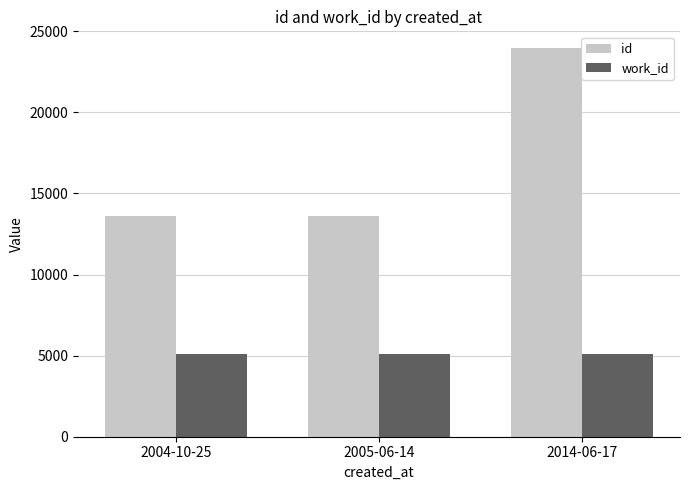

What is the smallest value displayed?

5073